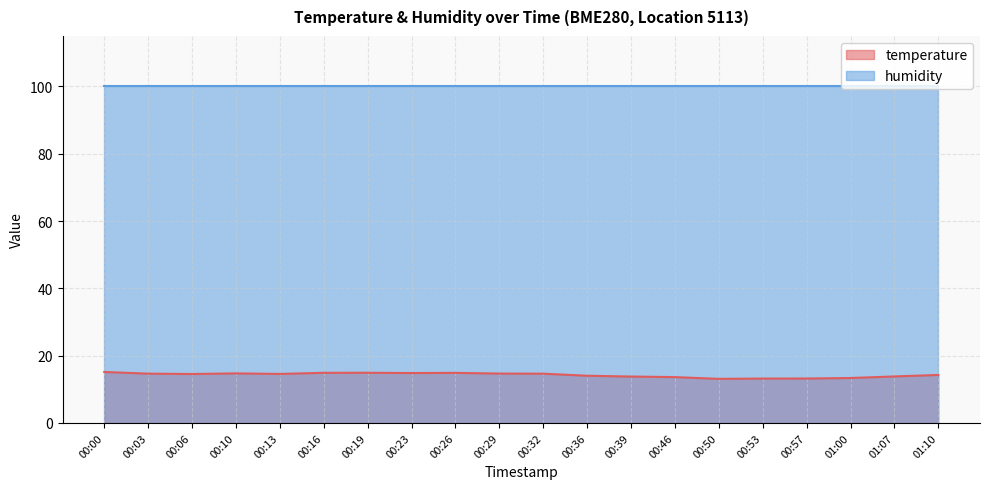

Reading right to left, what are all the values shown in this chart?

14.3	13.8	13.3	13.2	13.2	13.1	13.6	13.8	14.0	14.6	14.7	14.9	14.8	14.9	14.9	14.6	14.7	14.5	14.7	15.2